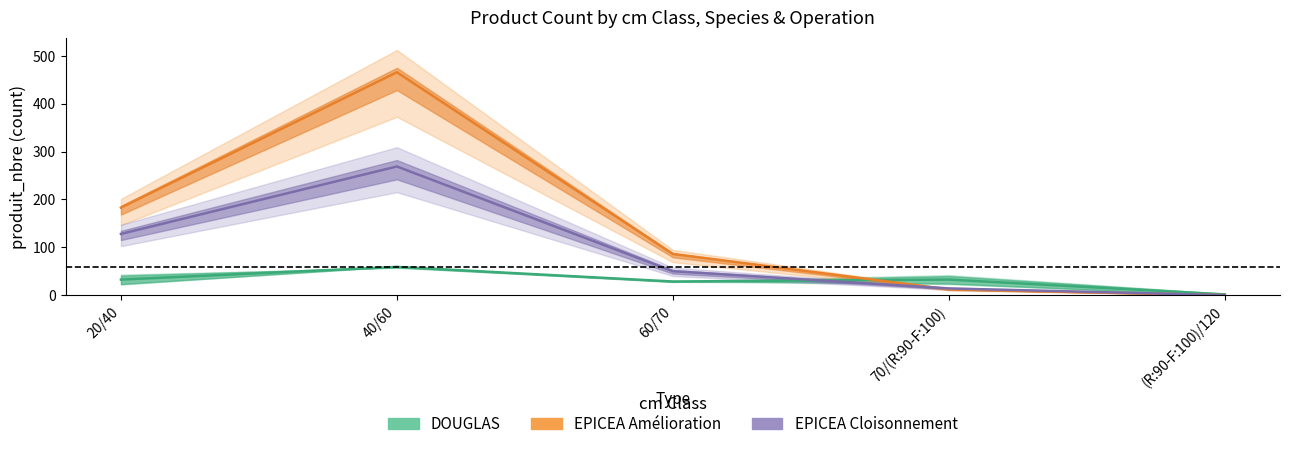

At which category is the sum across all series the highest?

40/60